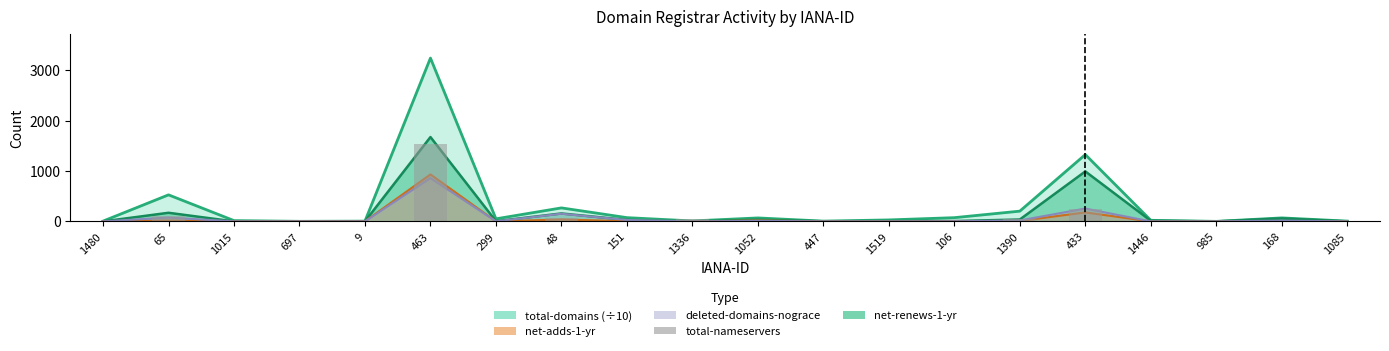

What is the value of the 6th bar from the left?

1544